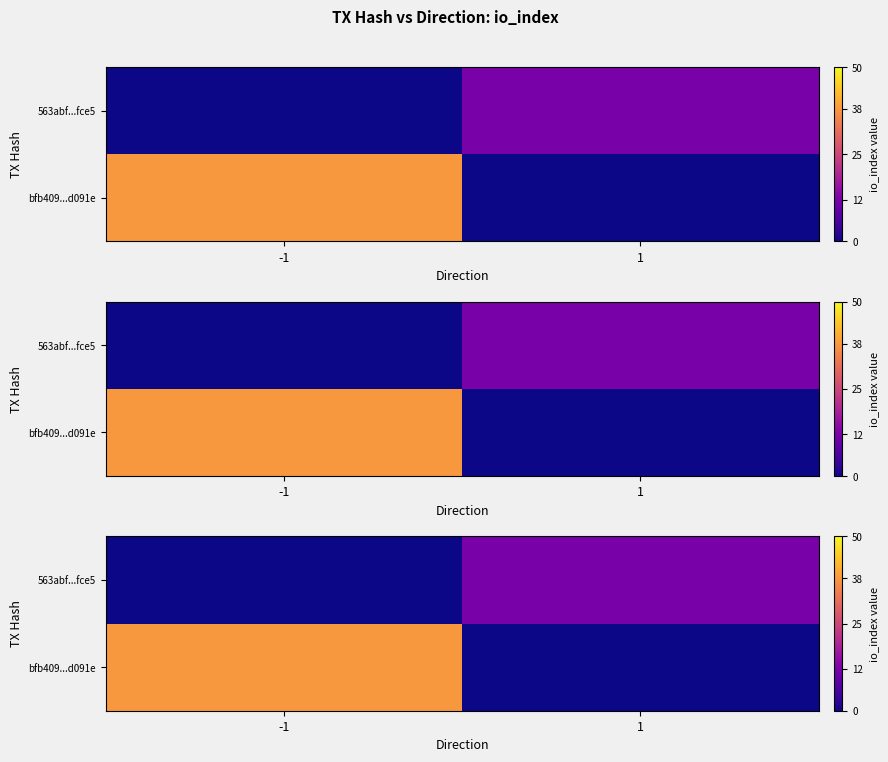

At which category is the sum across all series the highest?

-1